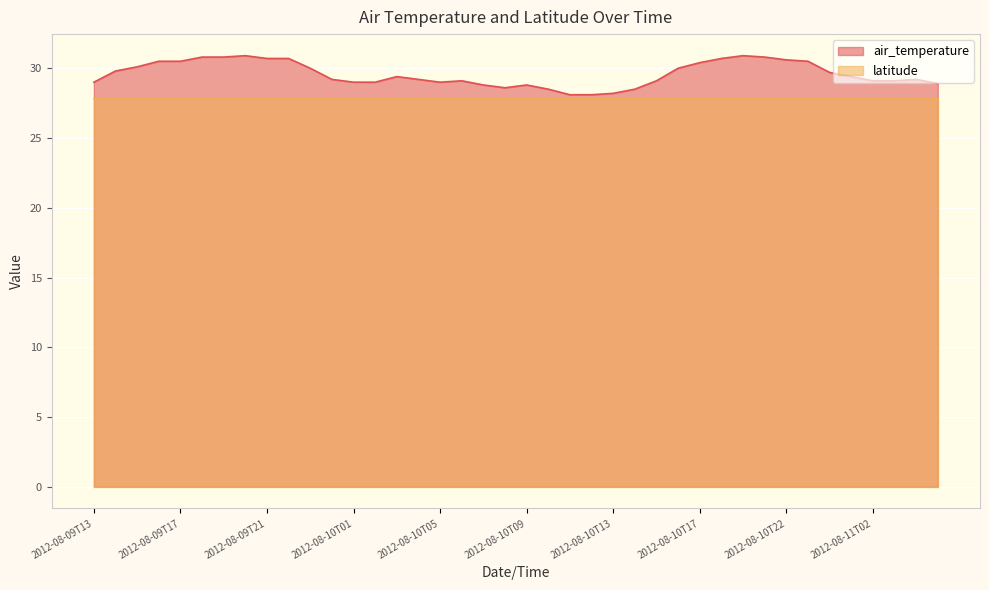

Between 2012-08-10T04 and 2012-08-11T00, which is larger?

2012-08-11T00